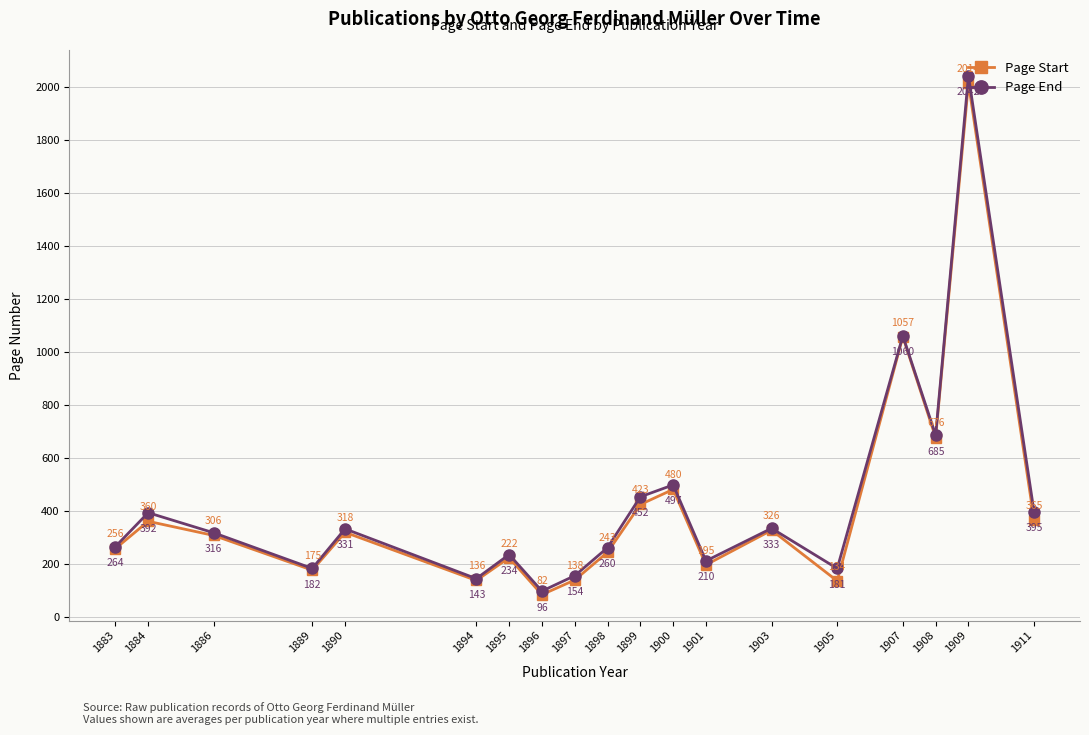

True or false: Page Start has more than 2 points higher than both neighbors.

True